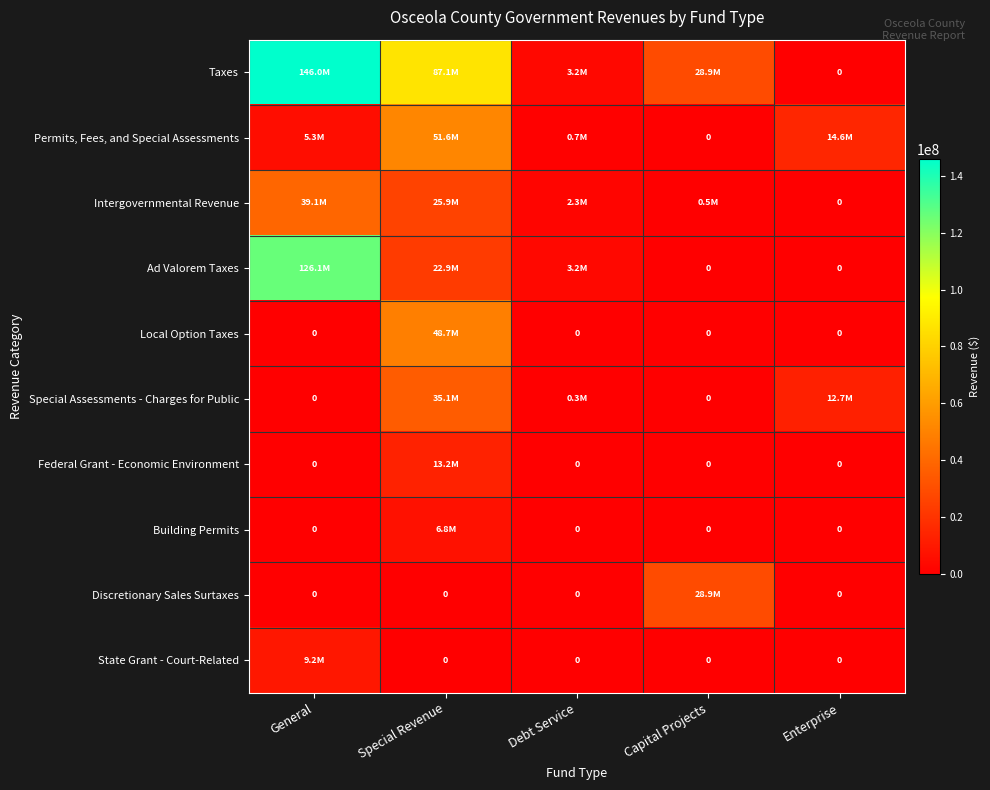

Is the value of Local Option Taxes at Capital Projects greater than the value of Permits, Fees, and Special Assessments at Debt Service?

No